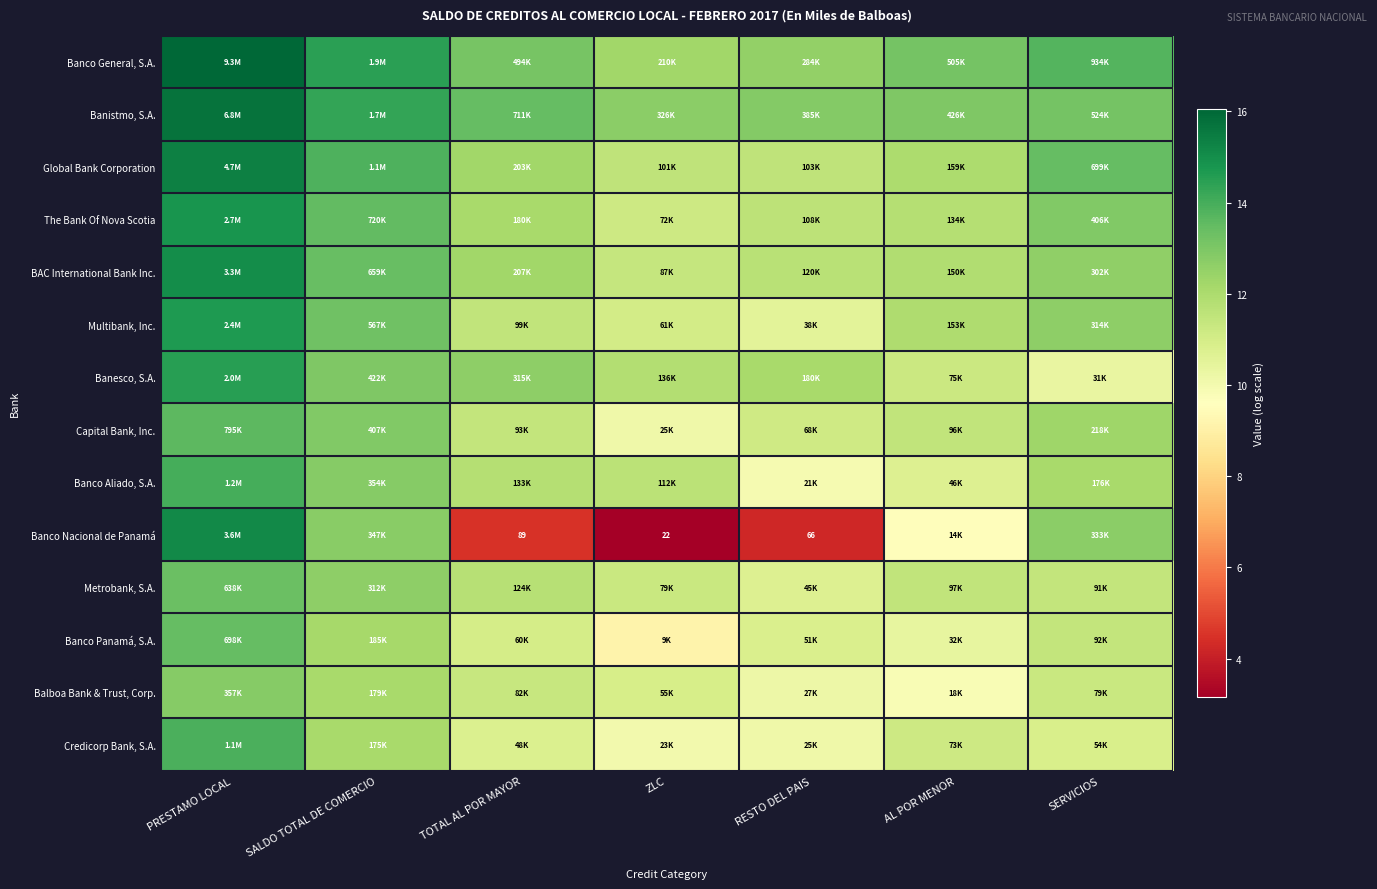

What is the highest value of the Banco General, S.A. series?

16.1